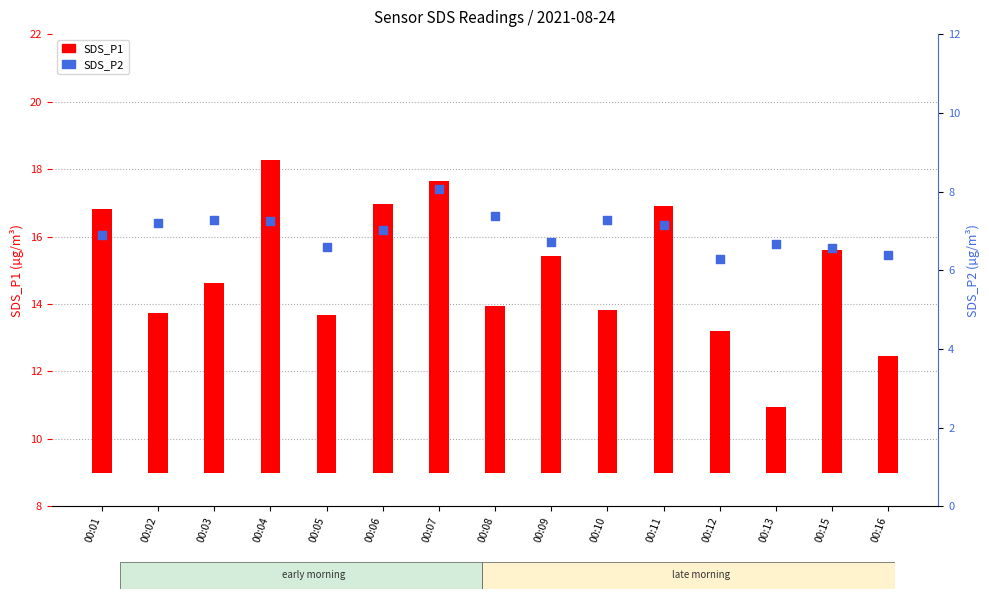

Which series contains the highest Y value?

SDS_P1